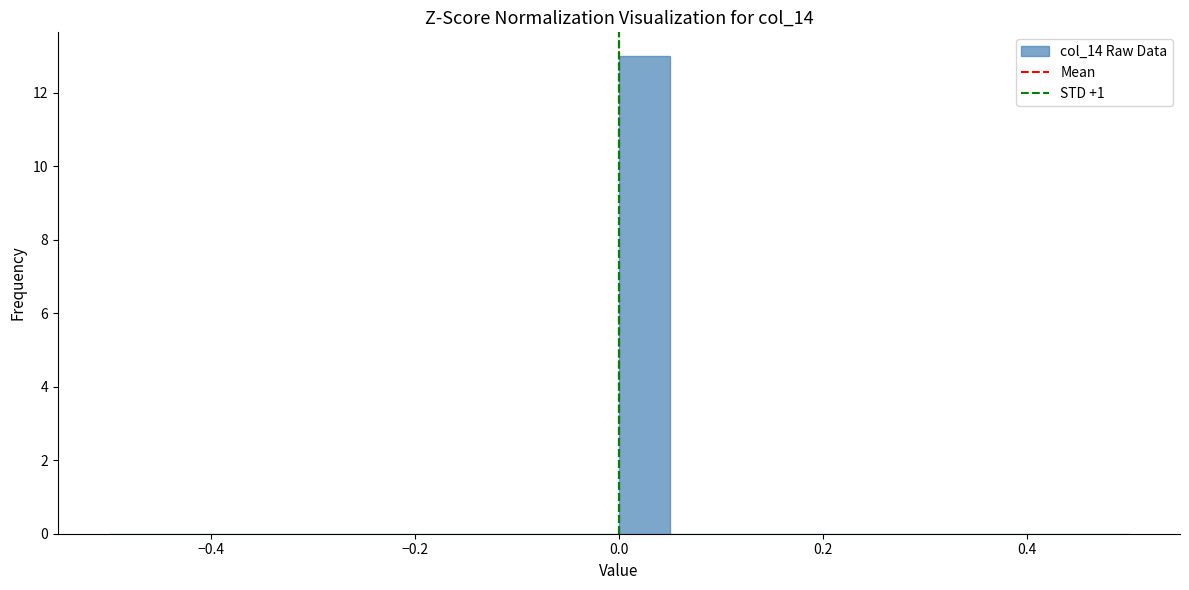

Around what value on the x-axis is the tallest bar? Give the approximate position of its centre, as read against the axis.

0.02